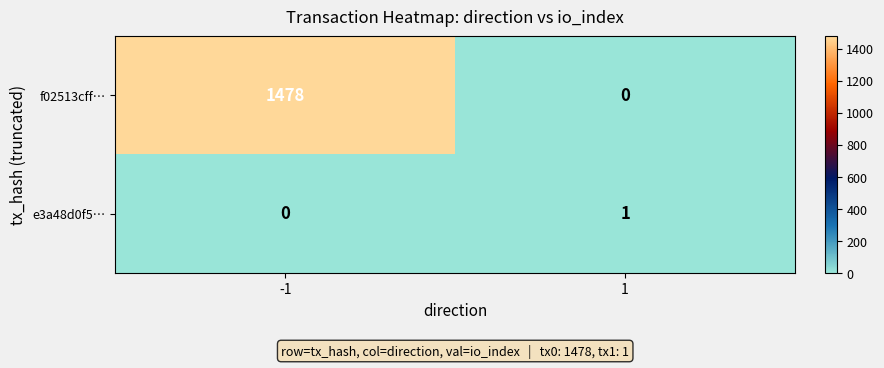

The value of e3a48d0f5… at 1 is 1. True or false?

True